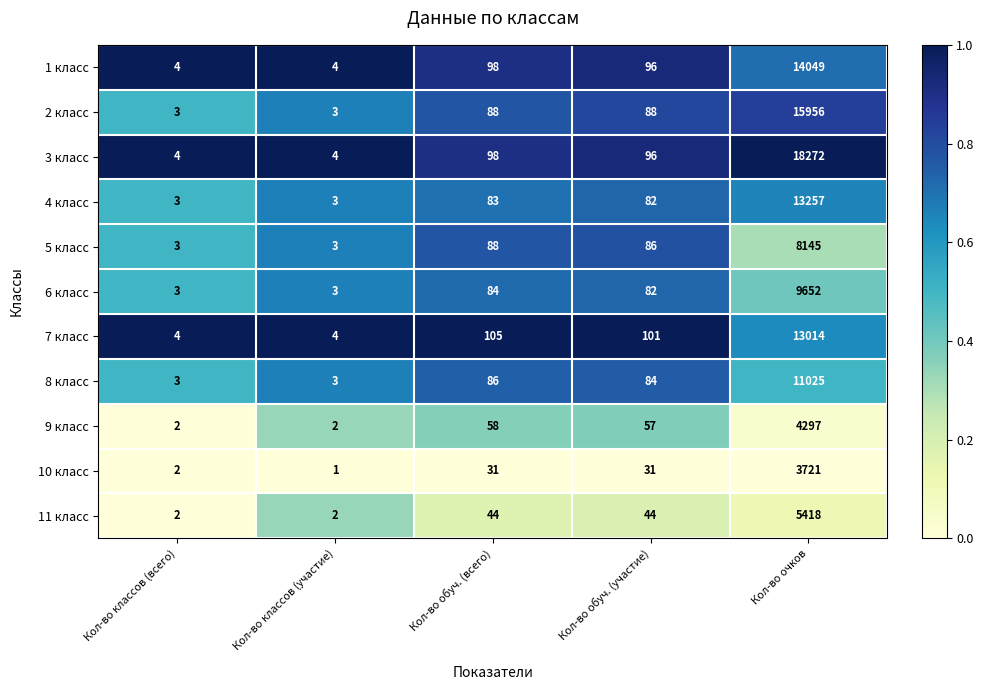

What is the spread (max minus min) of values at Кол-во классов (участие)?

3